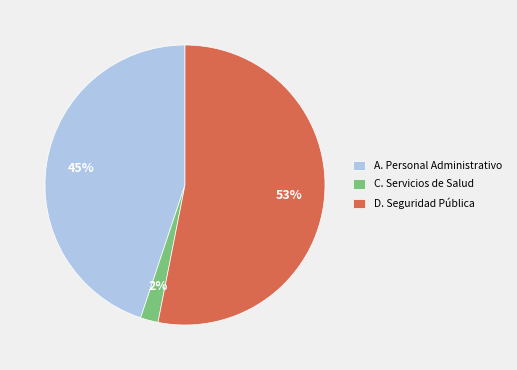

Is there a majority slice in this chart?

Yes